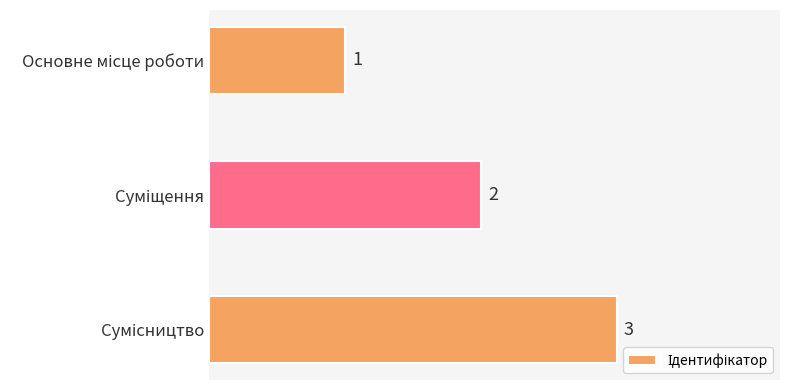

What is the difference between the maximum and minimum values?

2